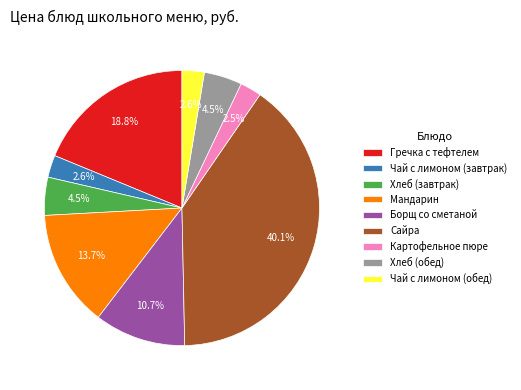

Which has a higher value, Хлеб (обед) or Борщ со сметаной?

Борщ со сметаной